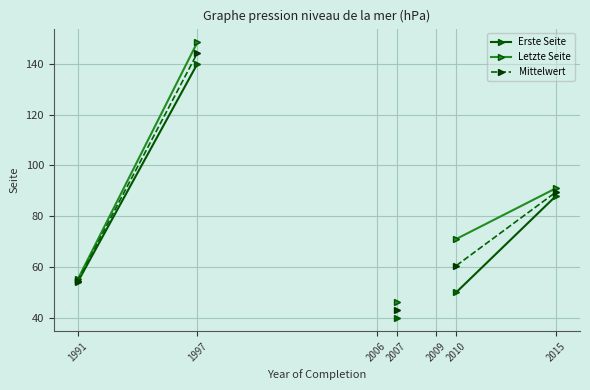

What is the smallest value displayed?

40.0